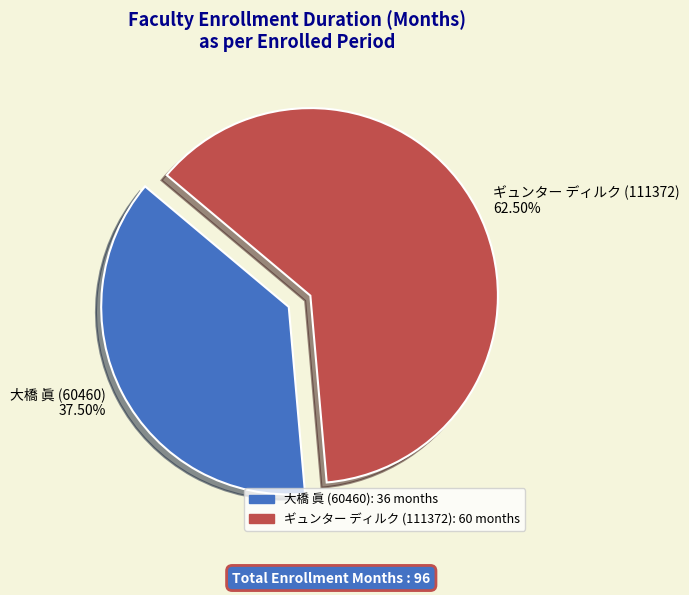

Which slice is the smallest?

大橋 眞 (60460)